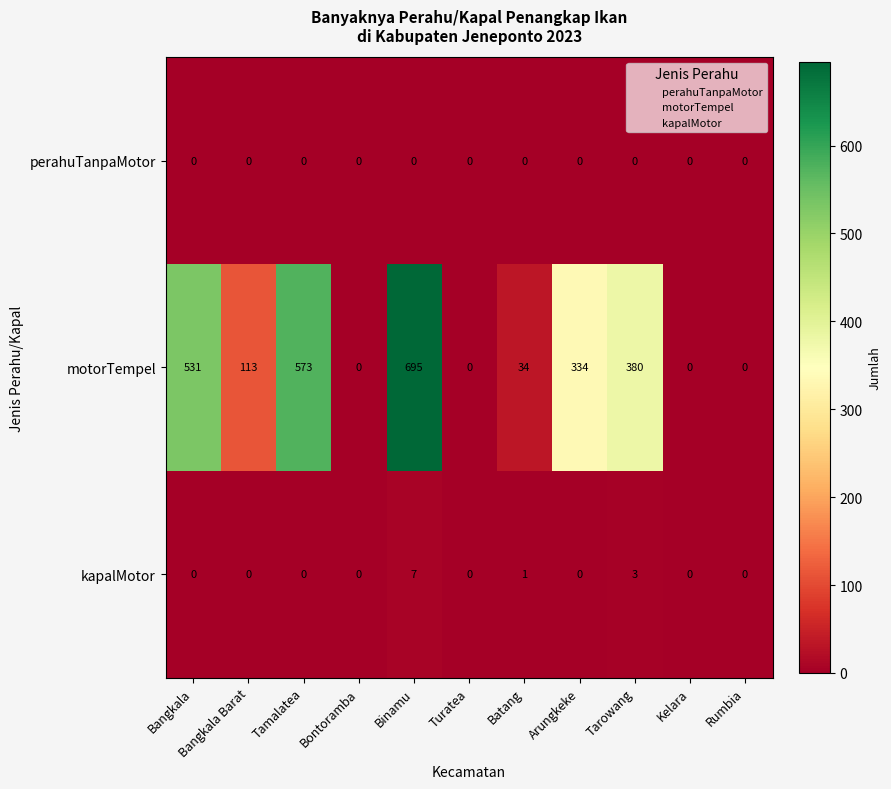

What is the highest value of the kapalMotor series?

7